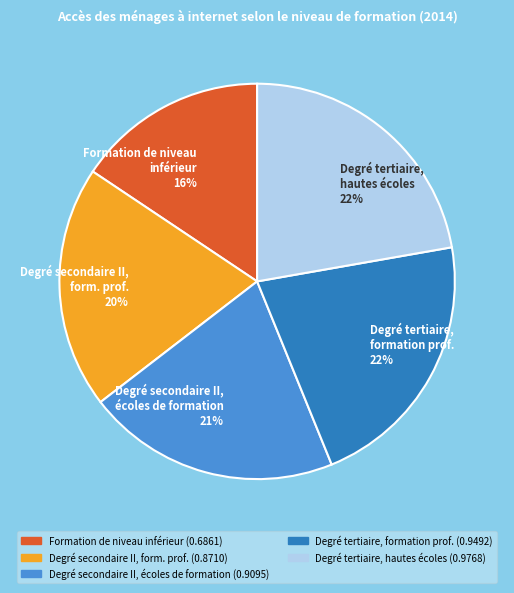

Do Degré tertiaire, hautes écoles 22% and Degré secondaire II, écoles de formation 21% together represent more than half of the pie?

No